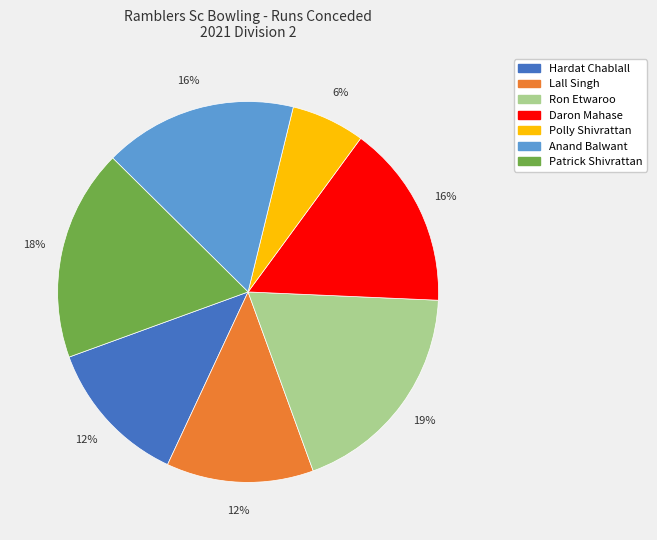

Does any single category account for the majority?

No